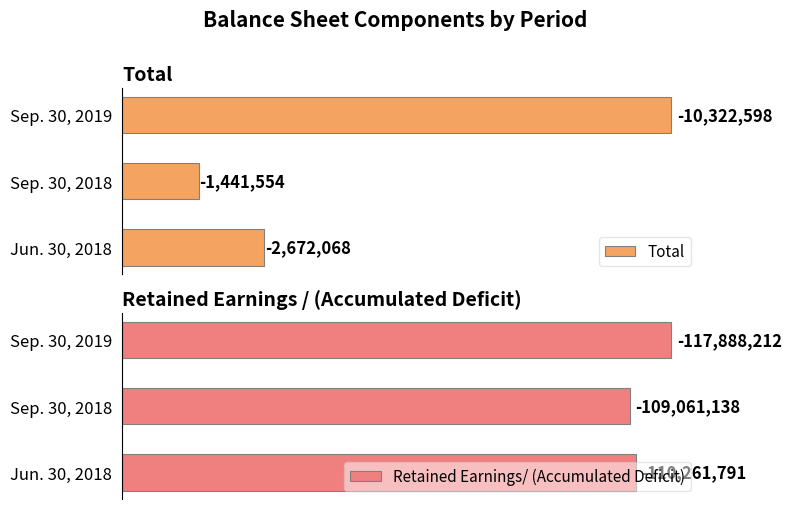

How many data points in Retained Earnings/ (Accumulated Deficit) are above 110261791?

1